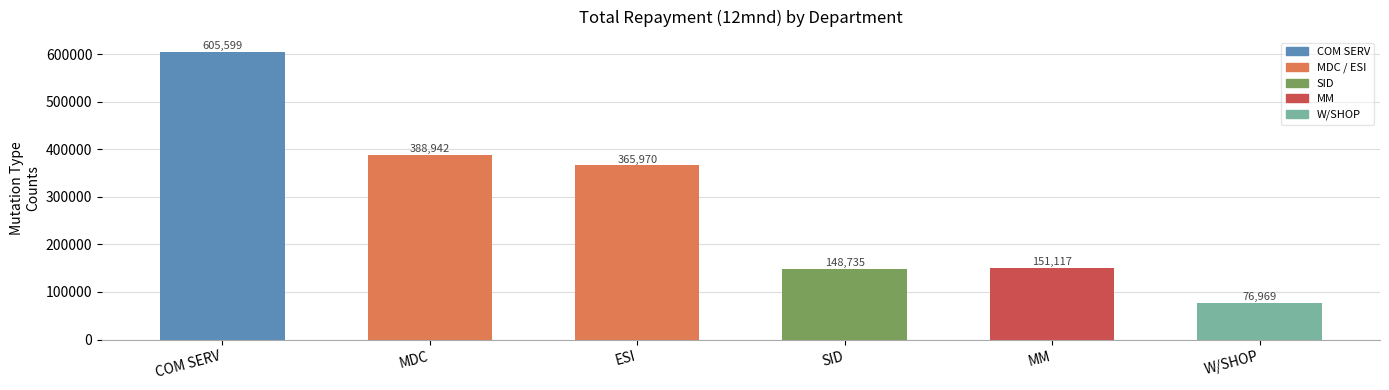

What is the change in value from MDC to MM?

-237825.4